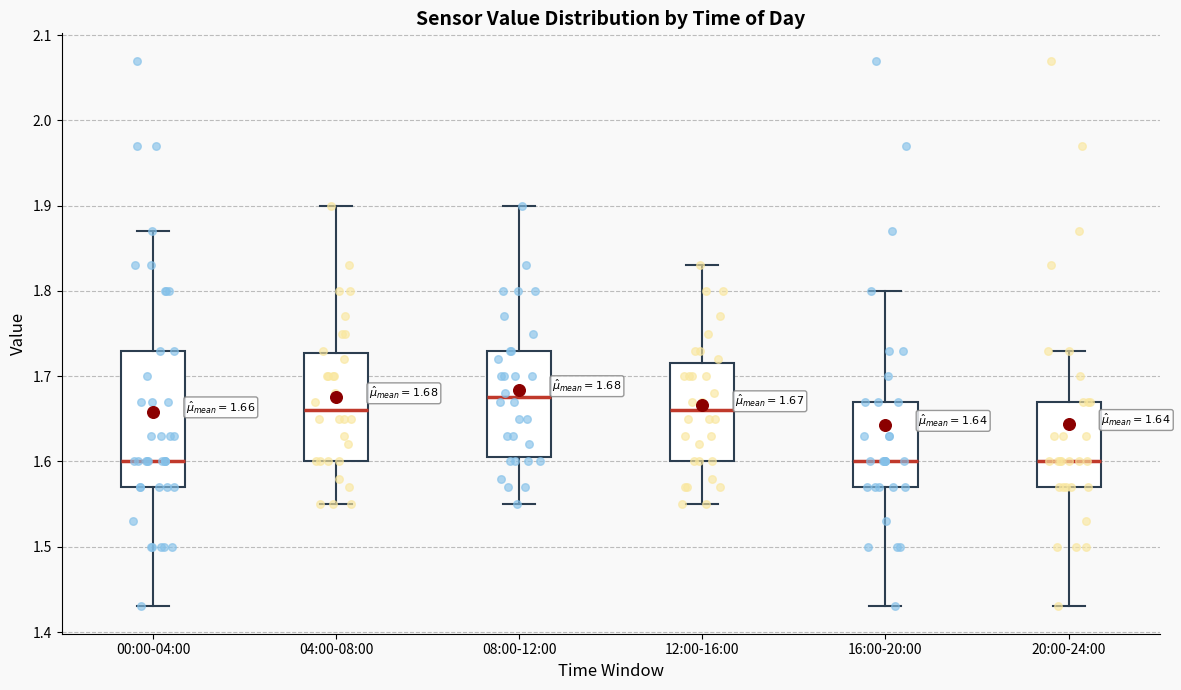

Which box is the tallest, from its lower edge to its upper edge?

00:00-04:00